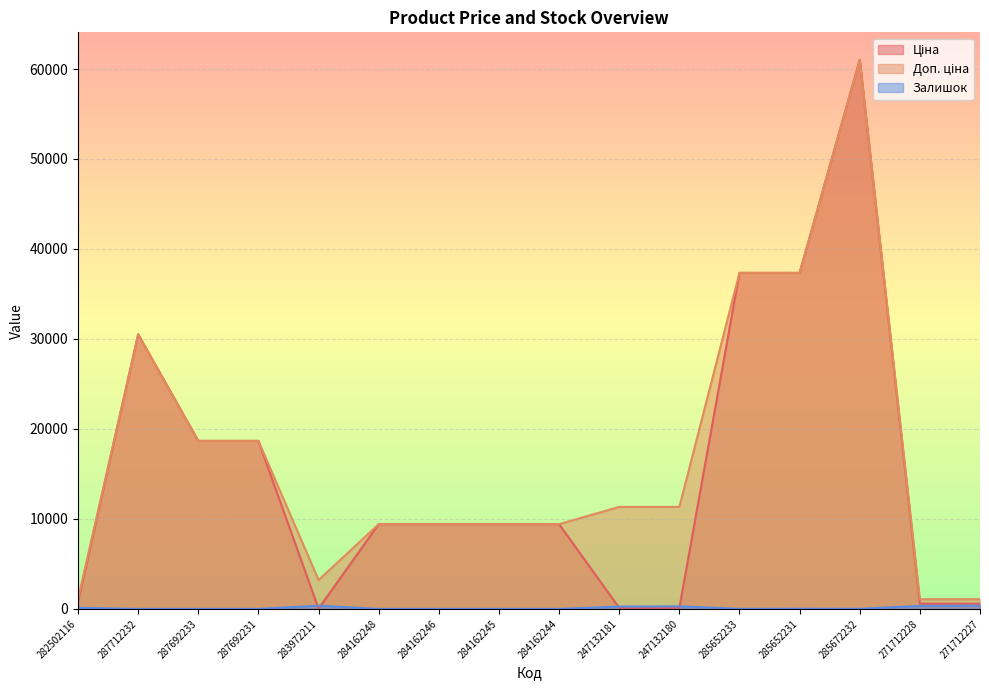

Between 284162245 and 287692233, which is larger?

287692233